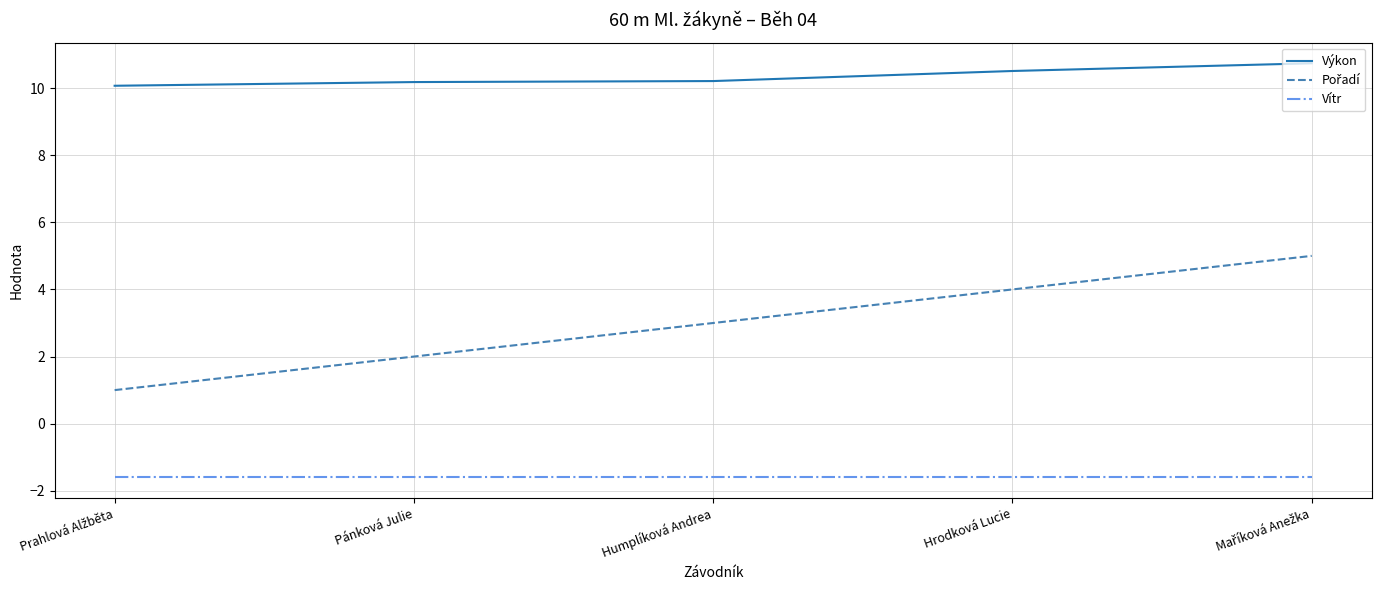

What is the difference between the highest and lowest values at Humplíková Andrea?

11.8